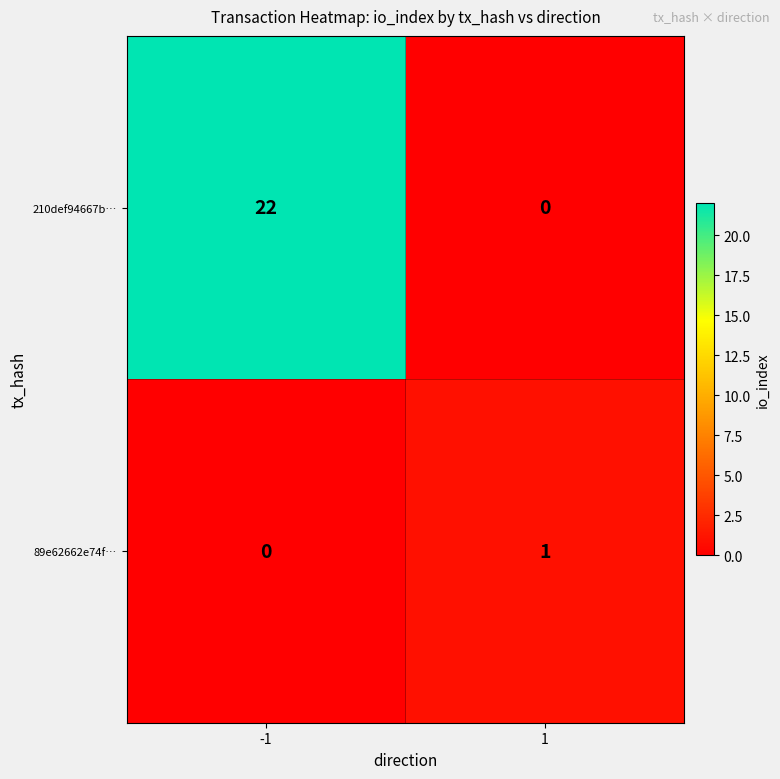

Reading right to left, list all the values displayed in this chart.

210def94667b…: 1=0	-1=22
89e62662e74f…: 1=1	-1=0